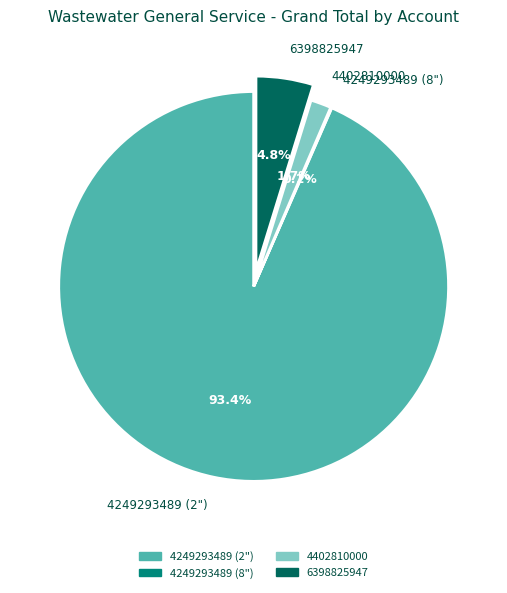

Does 4249293489 (2") represent more than half of the total?

Yes